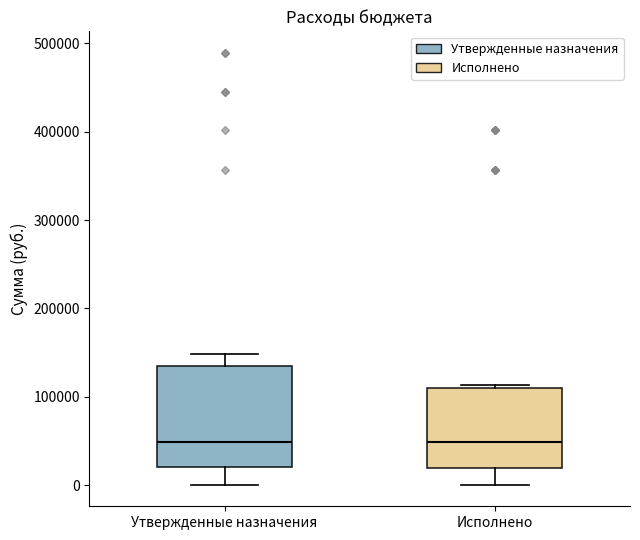

Reading left to right, read every box against the y-axis: the position of its median line, the range the box covers, and the ends of its whiskers. The values are not printed on the chart, so give them approximately, as read against the axis.

Утвержденные назначения: median 50000, box 20000 to 130000, whiskers 0 to 150000
Исполнено: median 50000, box 20000 to 110000, whiskers 0 to 110000